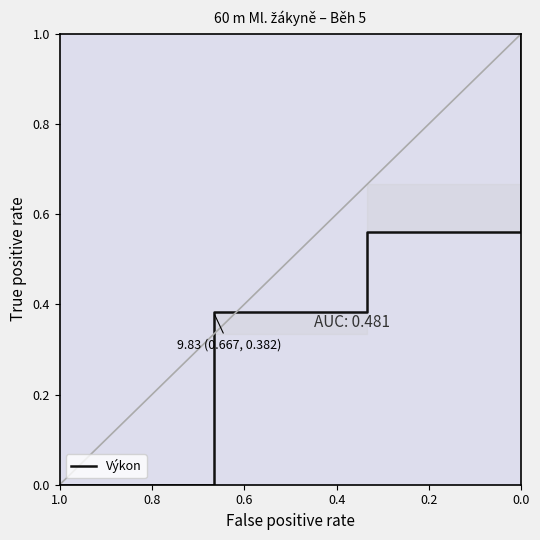

True or false: the data has more than 1 interior local peaks.

False